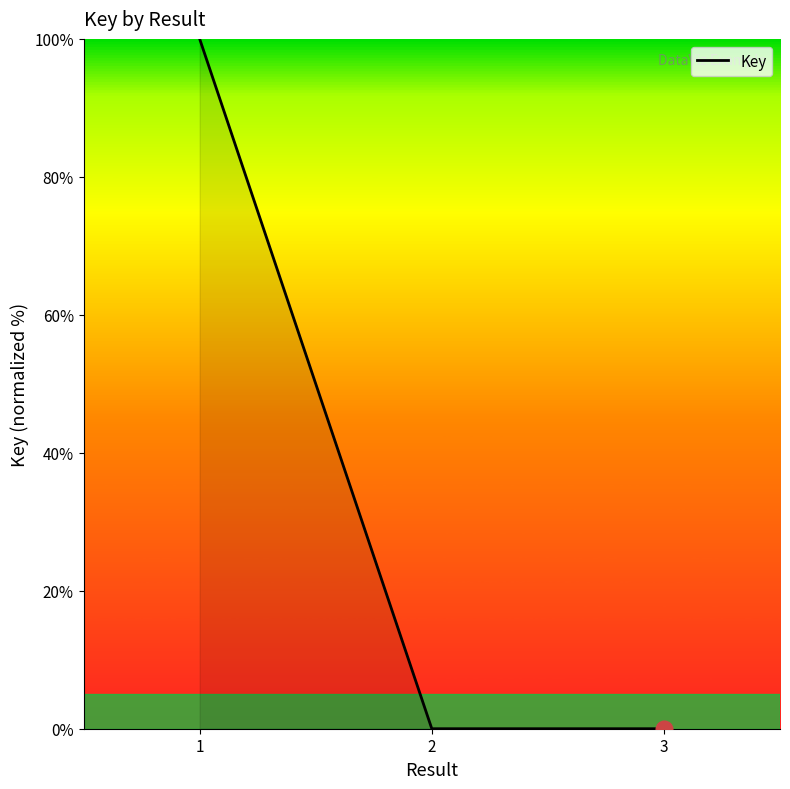

How many lines are shown in the chart?

1